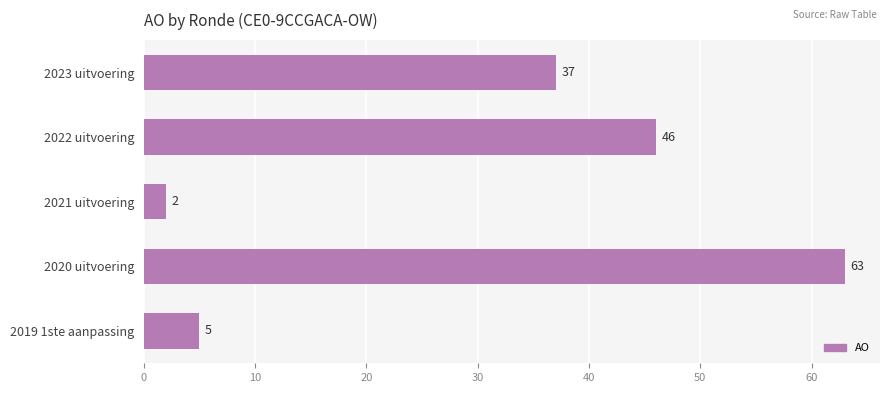

Which category has the lowest value across all series?

2021 uitvoering